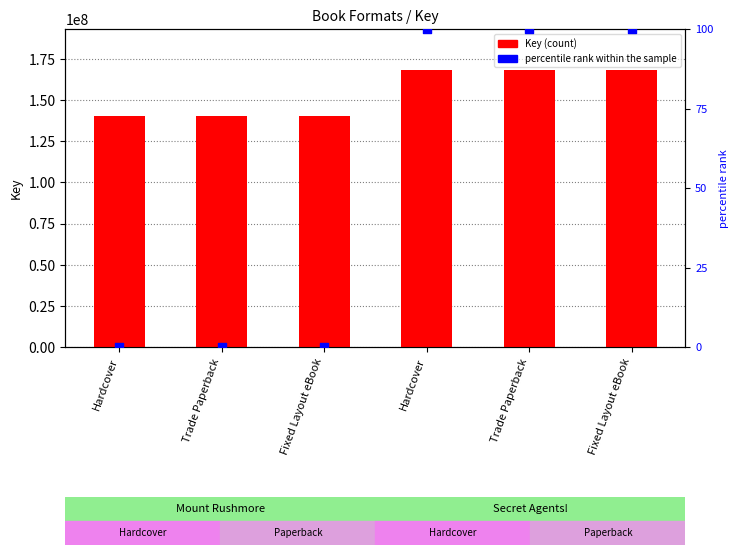

At which category is the sum across all series the highest?

Hardcover